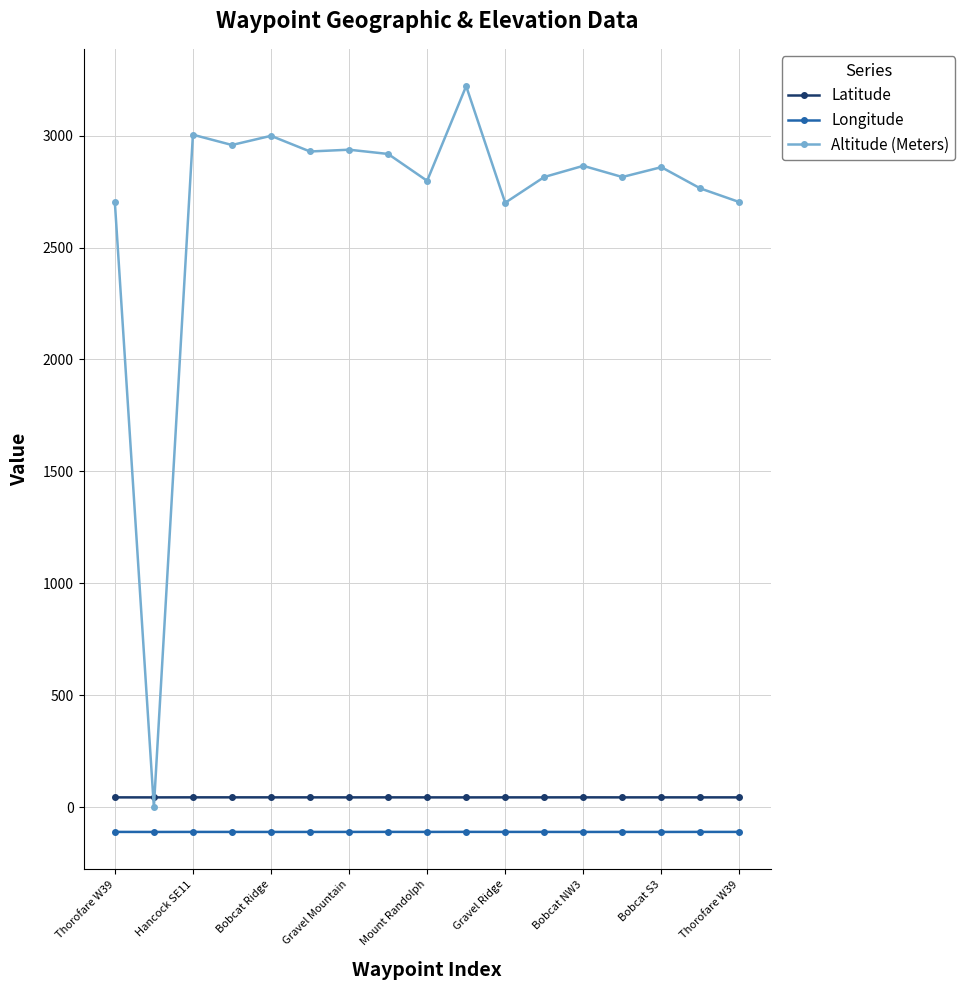

What is the greatest value displayed?

3221.0